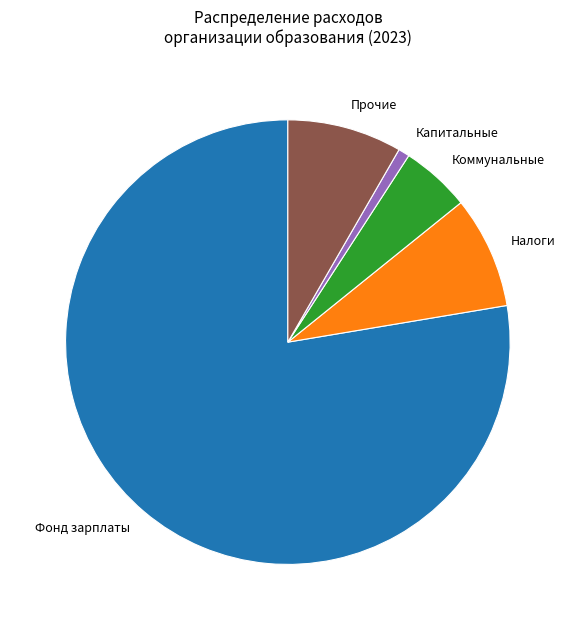

Is there a majority slice in this chart?

Yes